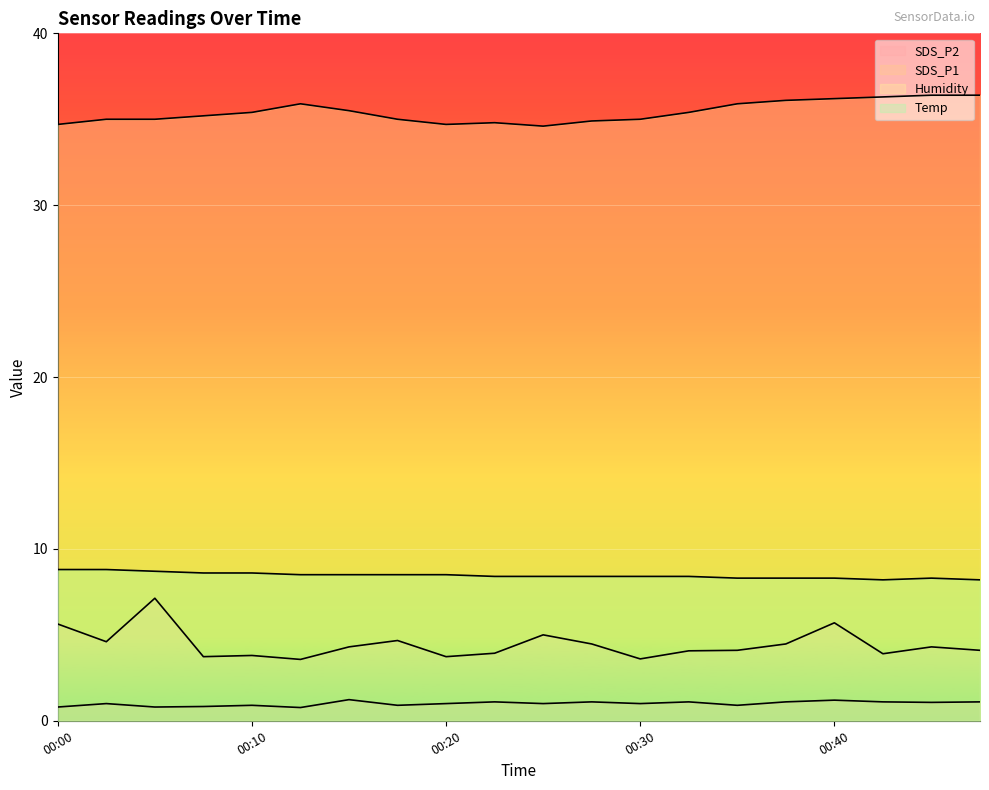

How many interior local peaks does the SDS_P2 series have?

7